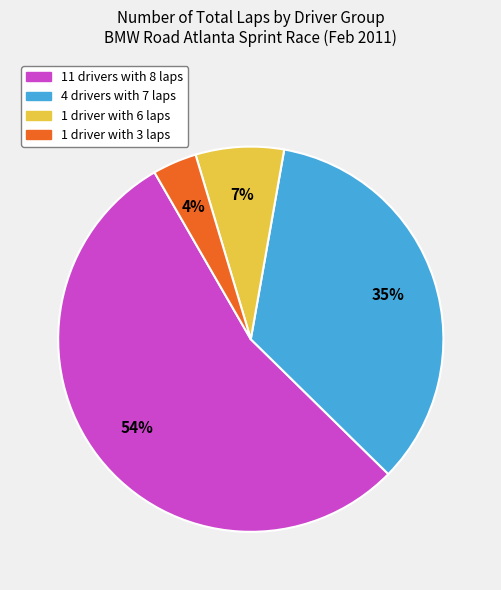

Is there any slice that represents more than half of the pie?

Yes